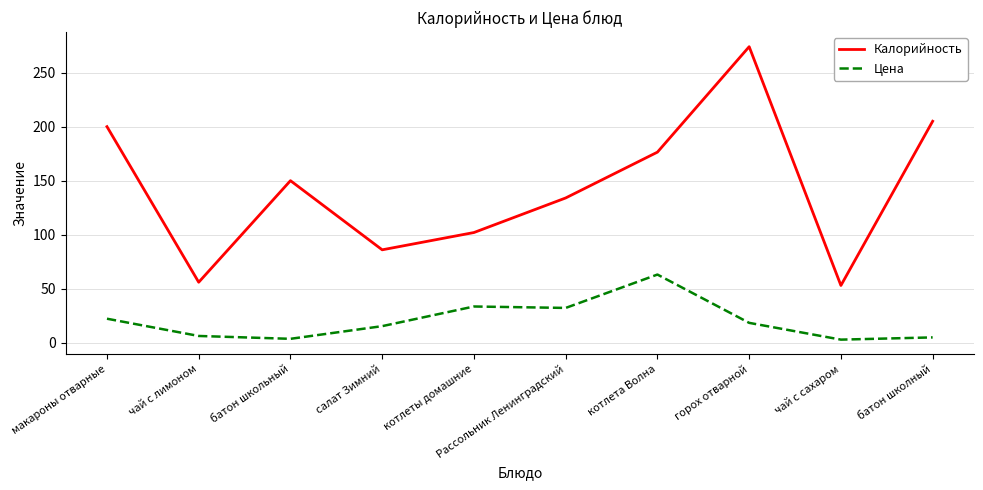

Rank the series by their average value, from lowest to highest.

Цена, Калорийность